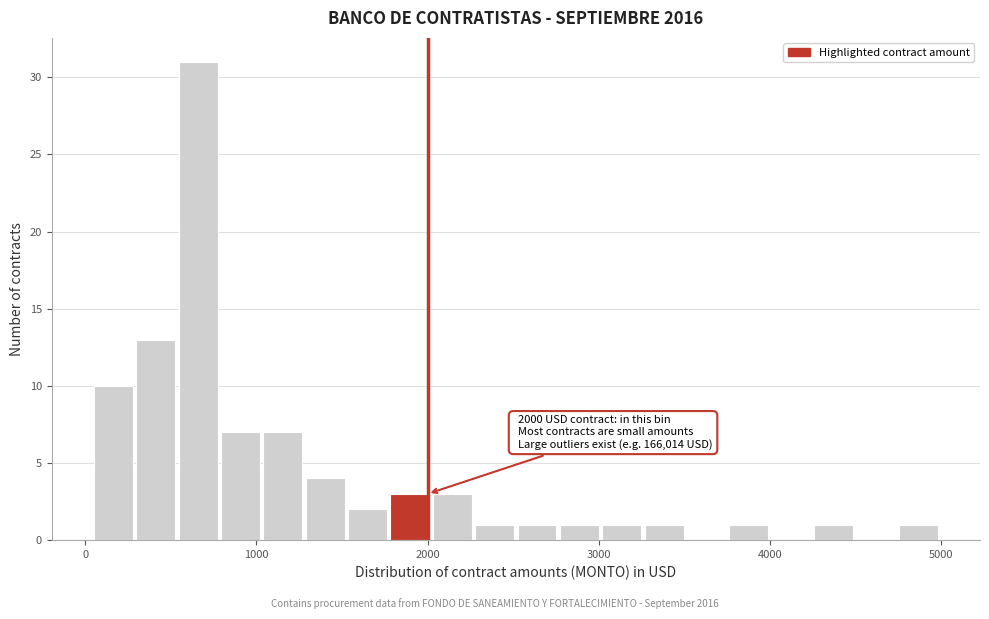

Read against the x-axis, roughly where is the centre of the tallest bar?

700